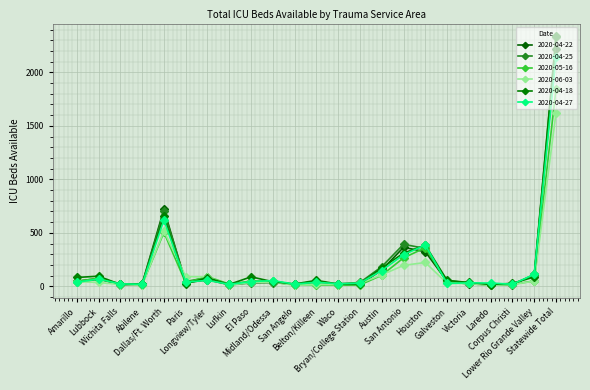

What position from the right is Belton/Killeen?

12